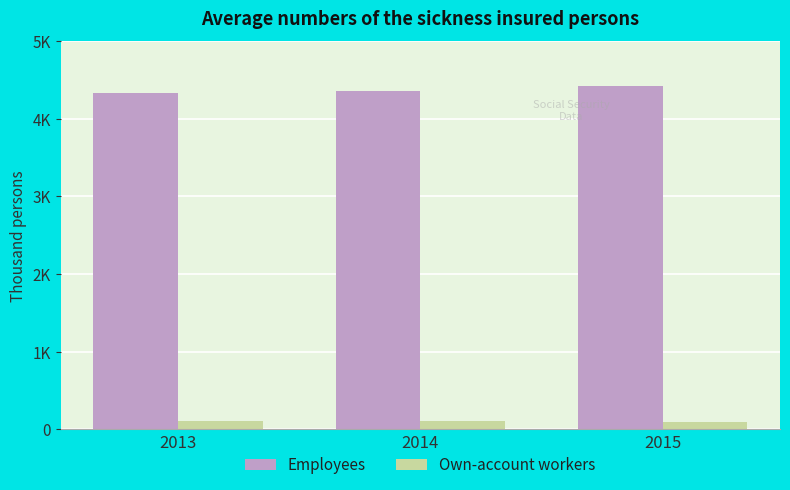

What is the difference between the maximum and second lowest values in the Employees series?

60